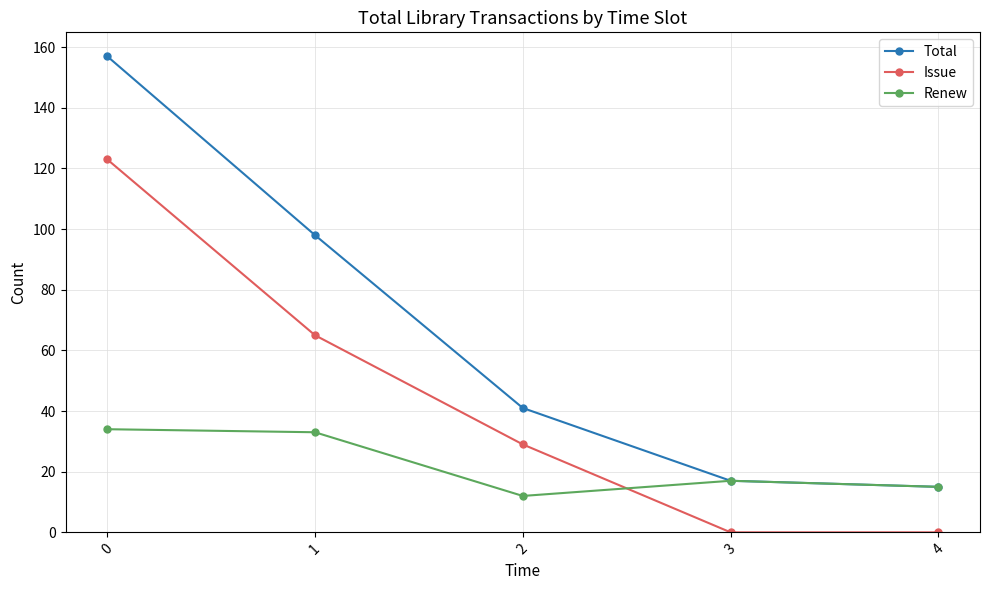

Rank the series at 1 from lowest to highest value.

Renew, Issue, Total